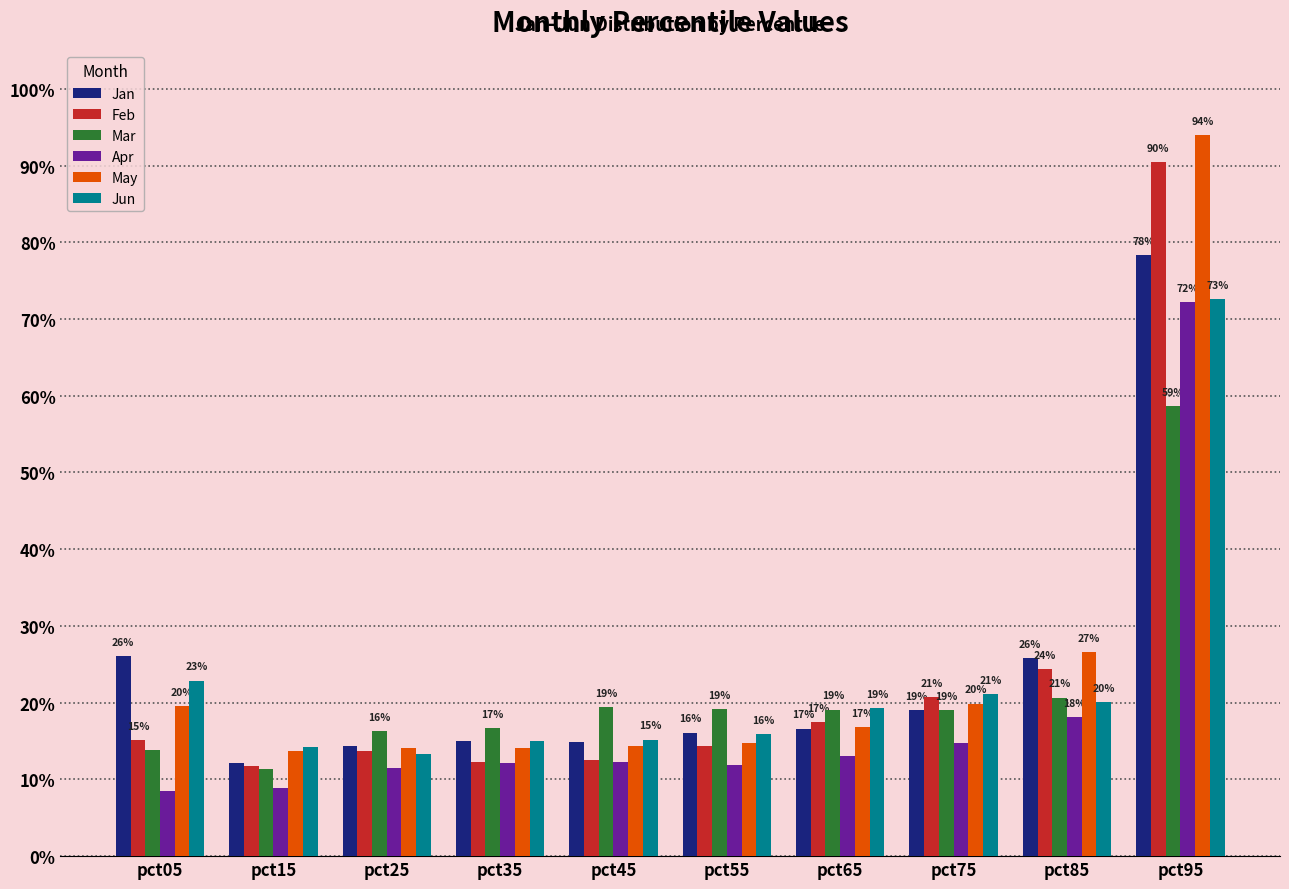

Reading left to right, what are all the values shown in this chart?

Jan: 0.3	0.1	0.1	0.1	0.1	0.2	0.2	0.2	0.3	0.8
Feb: 0.2	0.1	0.1	0.1	0.1	0.1	0.2	0.2	0.2	0.9
Mar: 0.1	0.1	0.2	0.2	0.2	0.2	0.2	0.2	0.2	0.6
Apr: 0.1	0.1	0.1	0.1	0.1	0.1	0.1	0.1	0.2	0.7
May: 0.2	0.1	0.1	0.1	0.1	0.1	0.2	0.2	0.3	0.9
Jun: 0.2	0.1	0.1	0.1	0.2	0.2	0.2	0.2	0.2	0.7